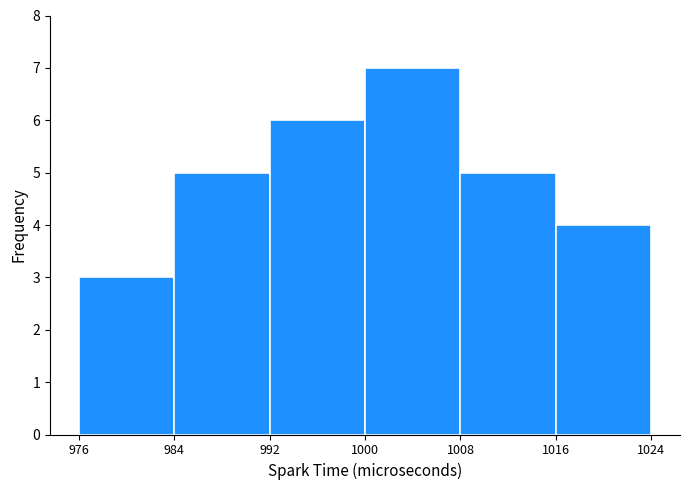

How tall is the bar that spans 1008 to 1016 on the x-axis? The values are not printed on the chart, so give them approximately, as read against the axis.

5